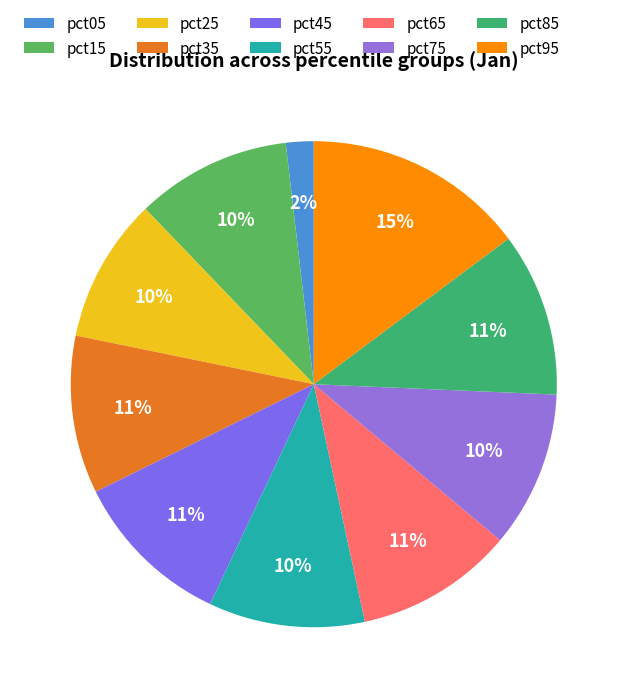

How many slices are in this pie chart?

10